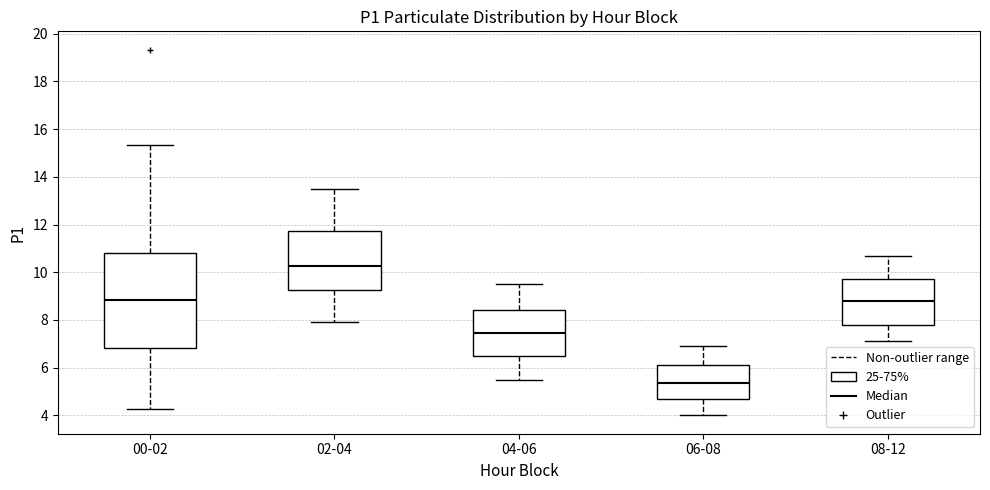

Which box is the tallest, from its lower edge to its upper edge?

00-02